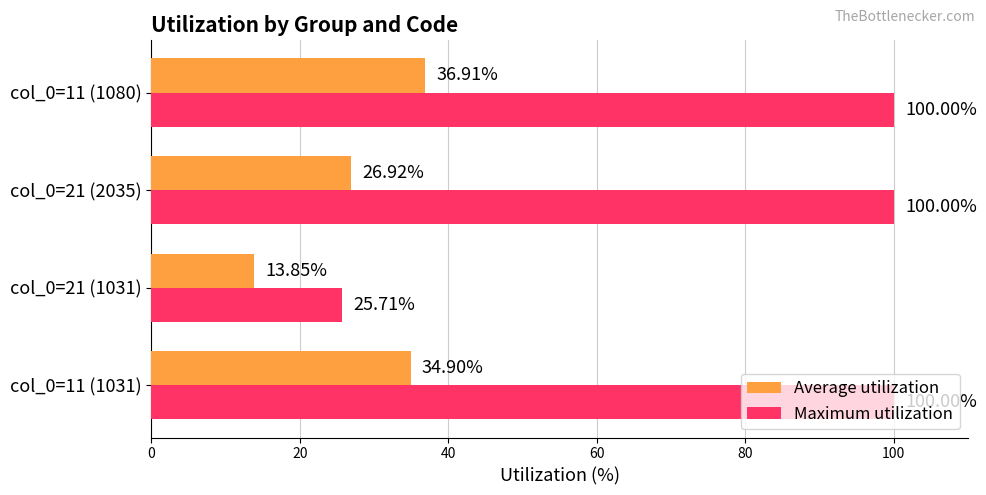

Rank the categories by Average utilization value from lowest to highest.

col_0=21 (1031), col_0=21 (2035), col_0=11 (1031), col_0=11 (1080)